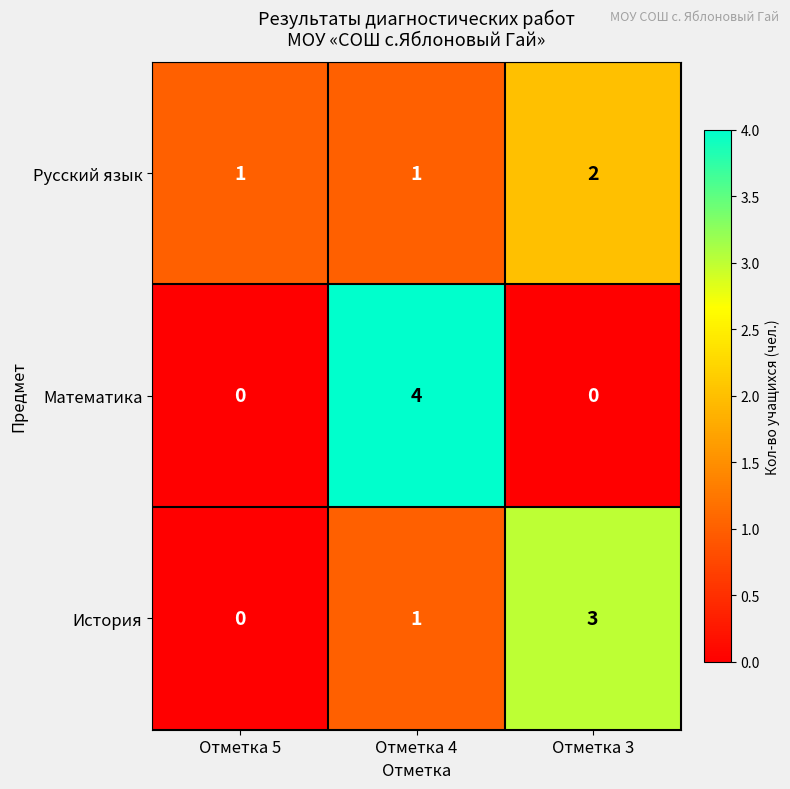

At which label is История closest to 1?

Отметка 4